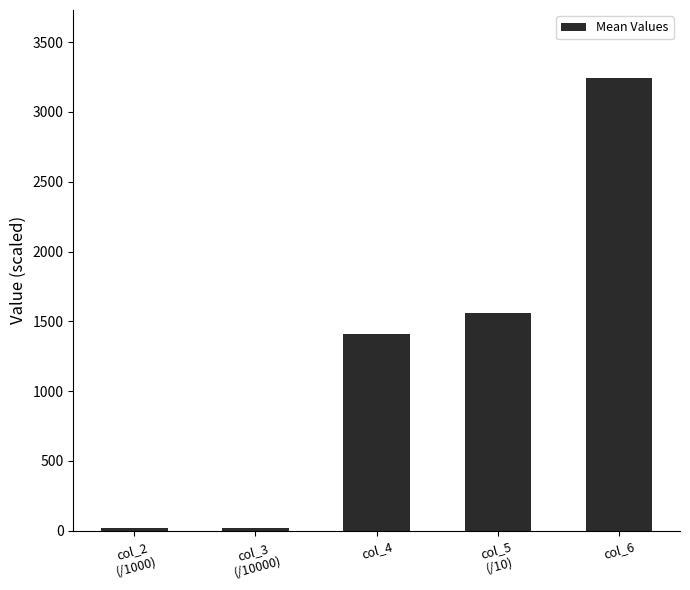

Which has a higher value, col_3
(/10000) or col_4?

col_4